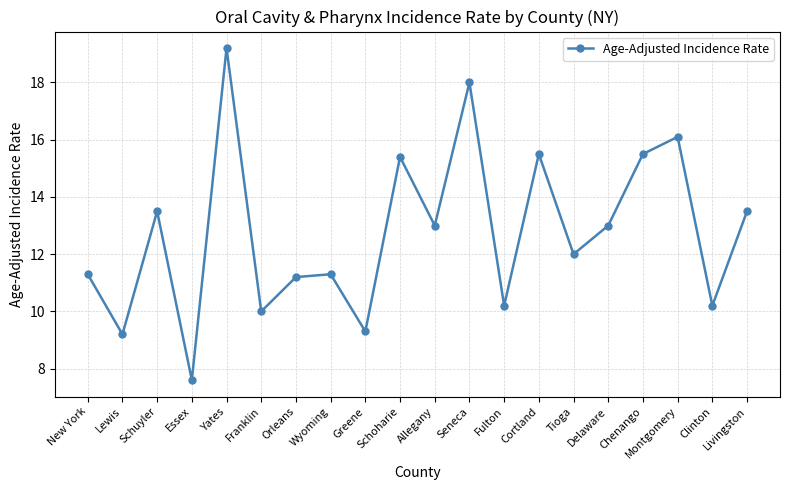

How many values are below 13?

10